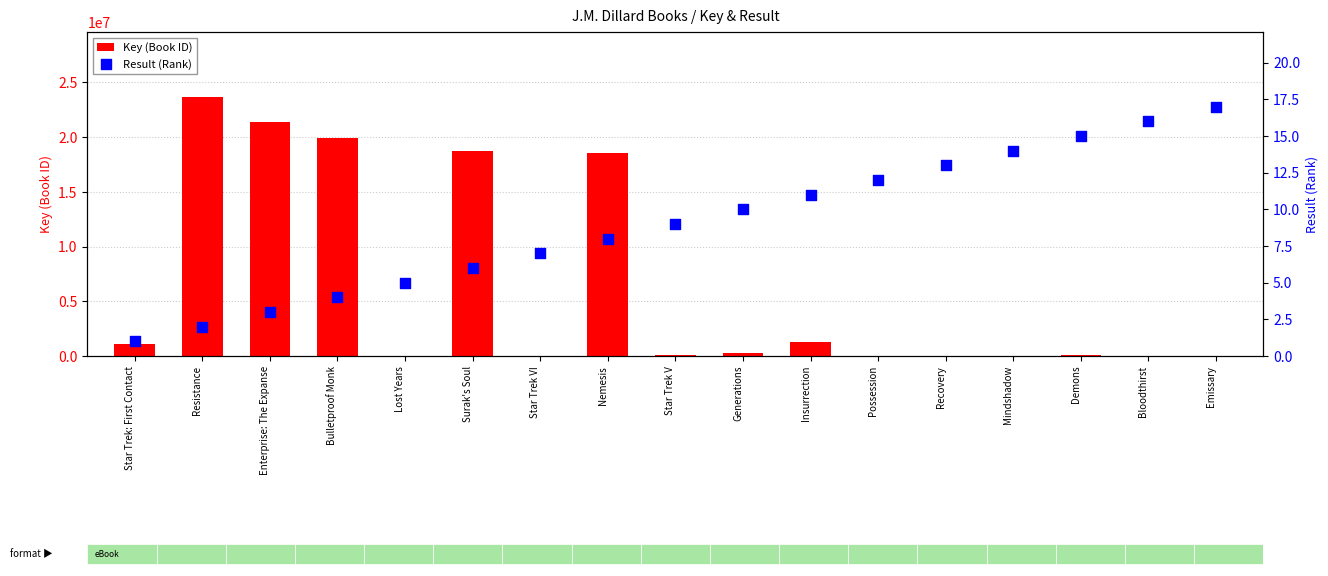

At which category is the sum across all series the highest?

Resistance